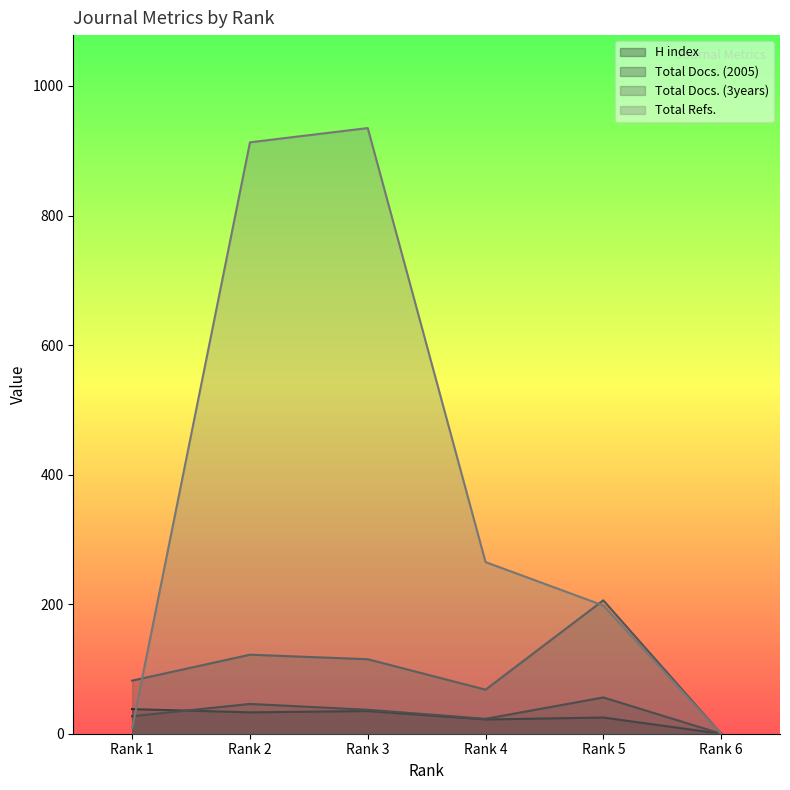

The Total Docs. (3years) series shows 115 at Rank 3. True or false?

True